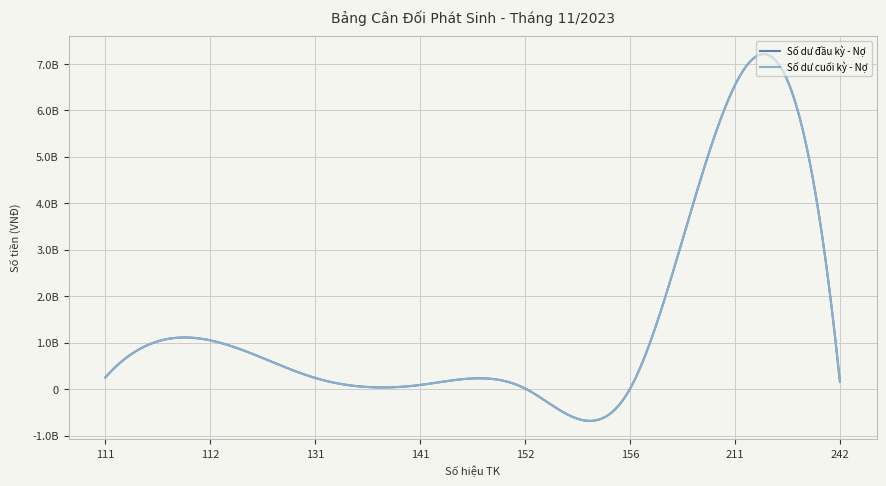

Does the chart have visible grid lines?

Yes